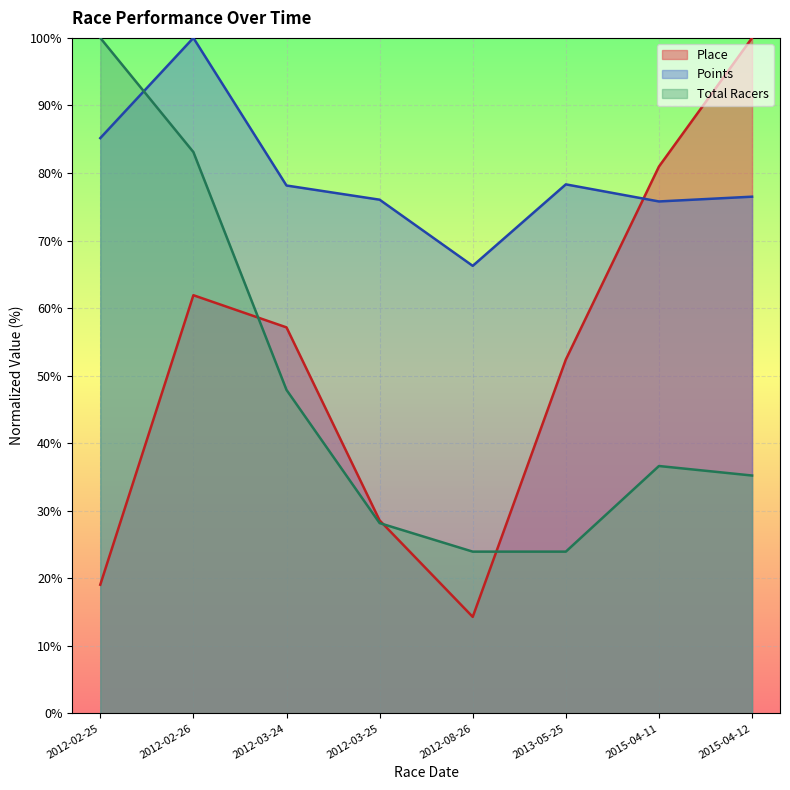

How many times do Points and Place cross each other?

1